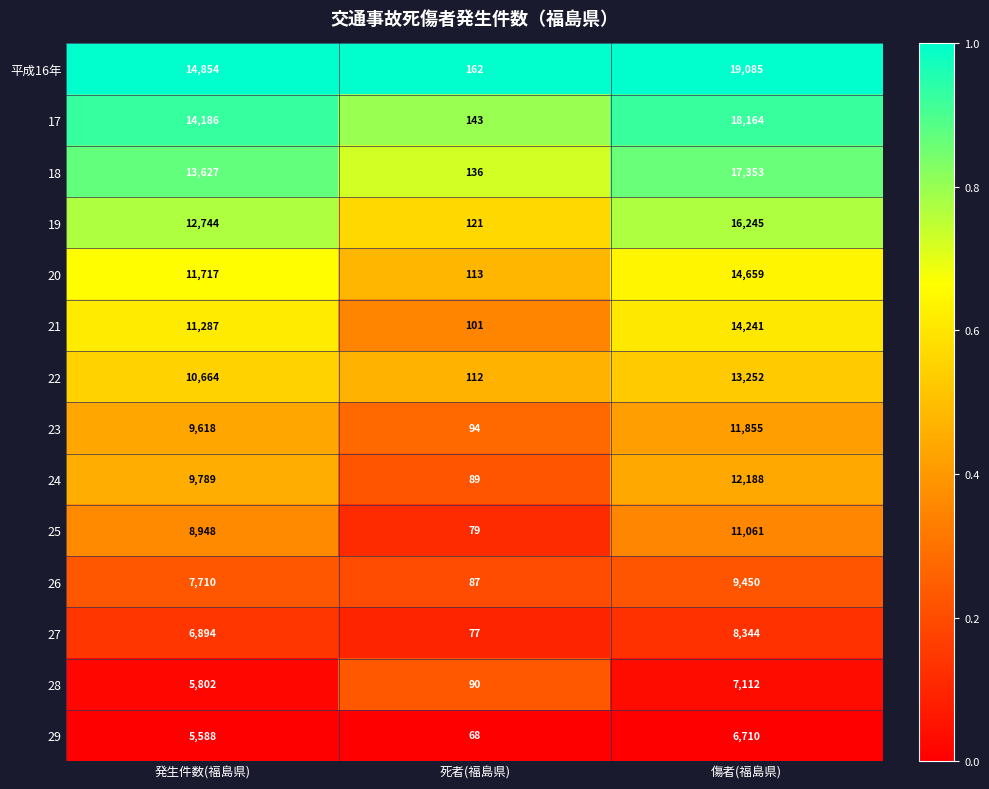

The 22 series shows 13252 at 傷者(福島県). True or false?

True